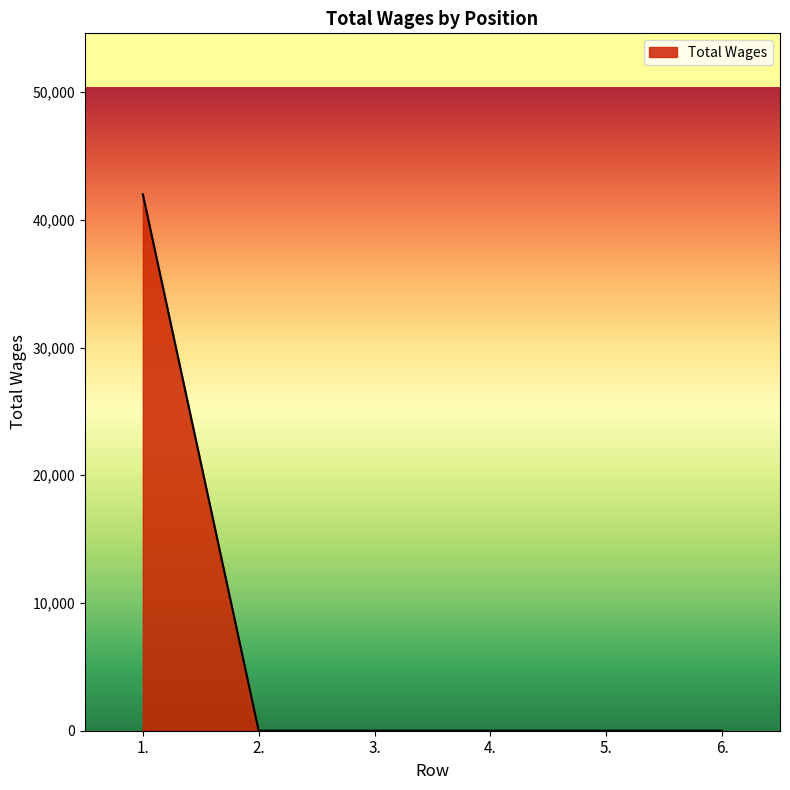

Reading right to left, extract all data points from this chart.

0	0	0	0	0	42000